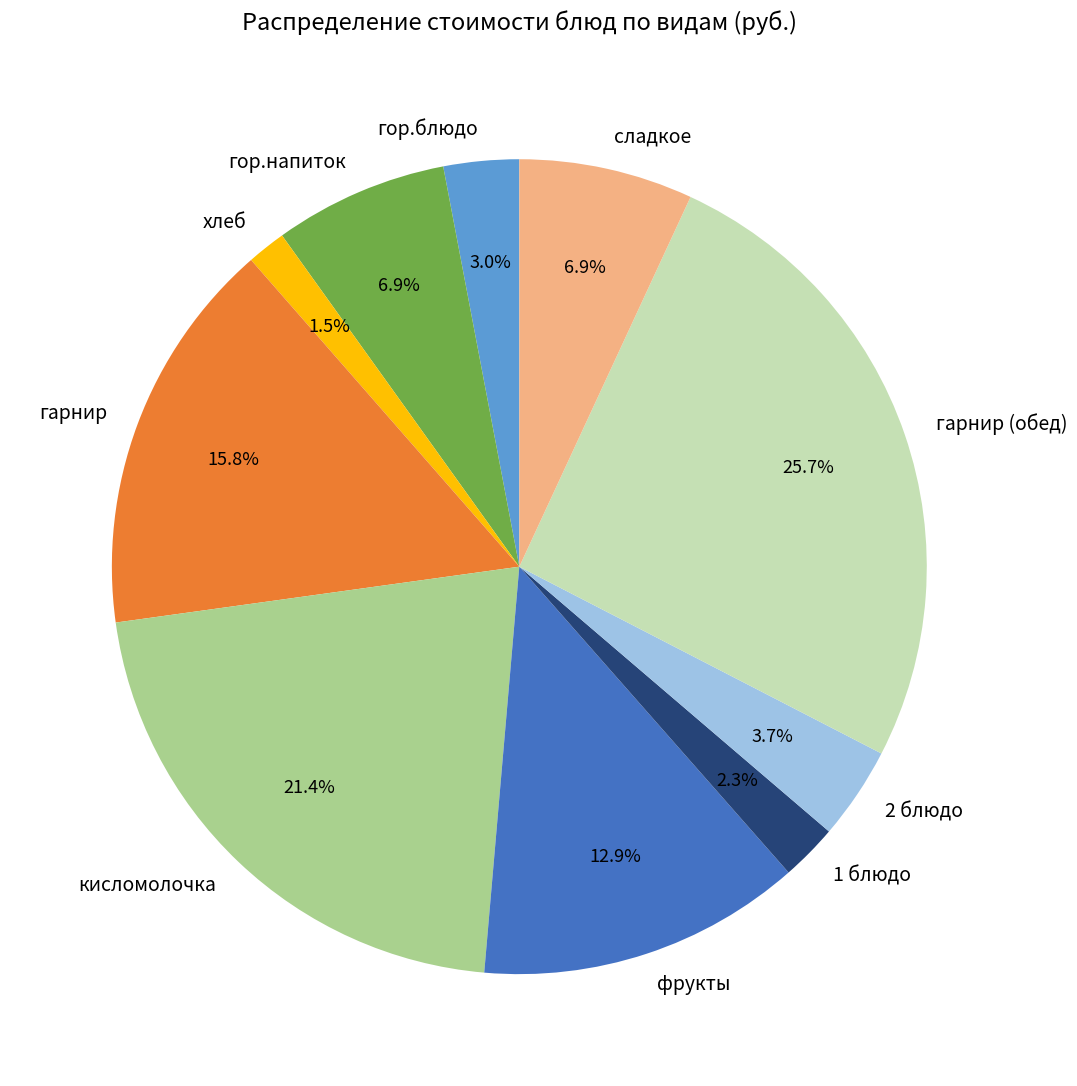

What percentage is the гор.блюдо slice, to the nearest percent?

3%